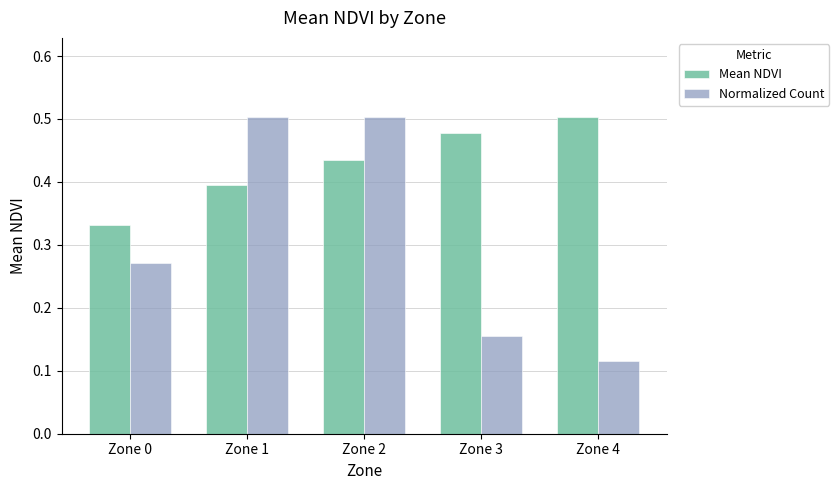

How many groups of bars are there?

5